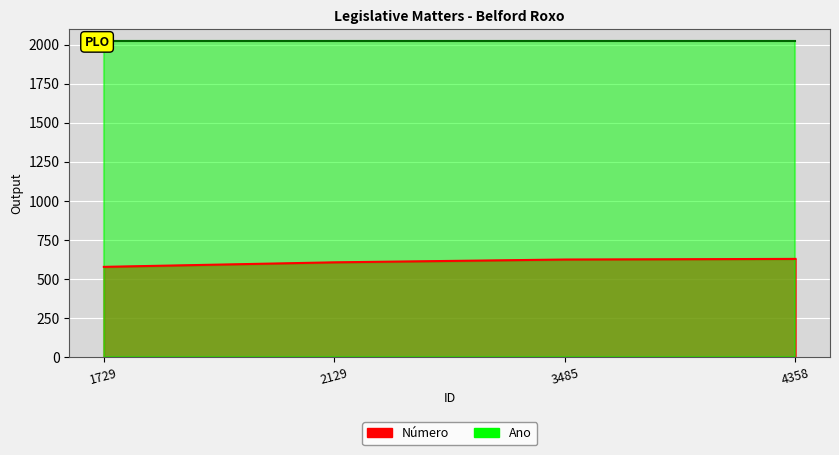

What is the average value?

608